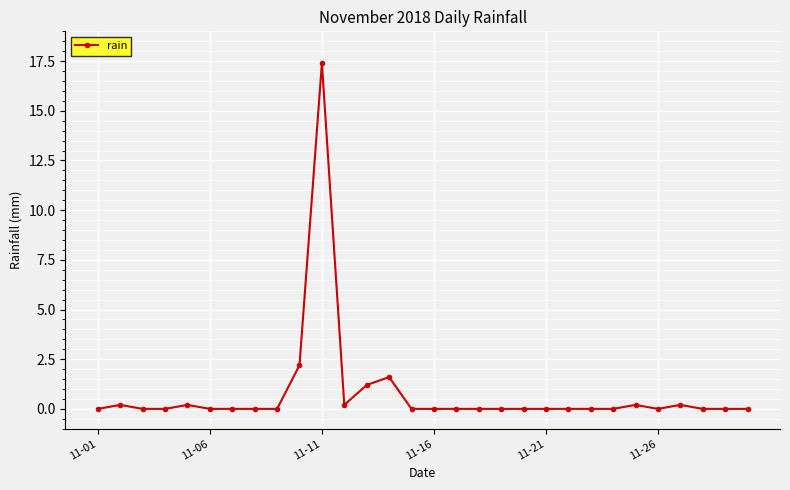

True or false: the data has more than 1 interior local peaks.

True